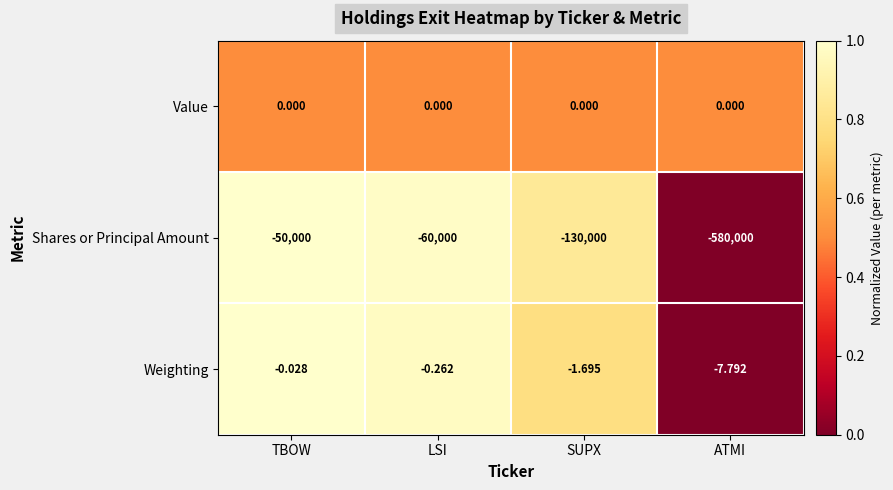

List the labels in order of Weighting value, smallest first.

ATMI, SUPX, LSI, TBOW